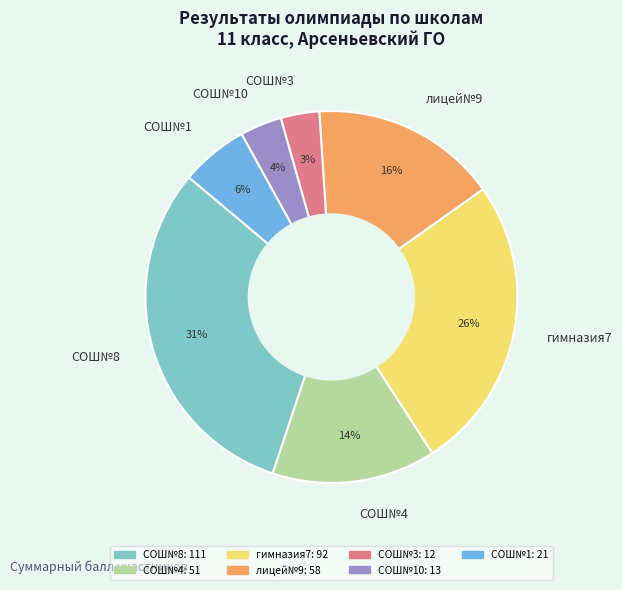

Do СОШ№8 and гимназия7 together represent more than half of the pie?

Yes